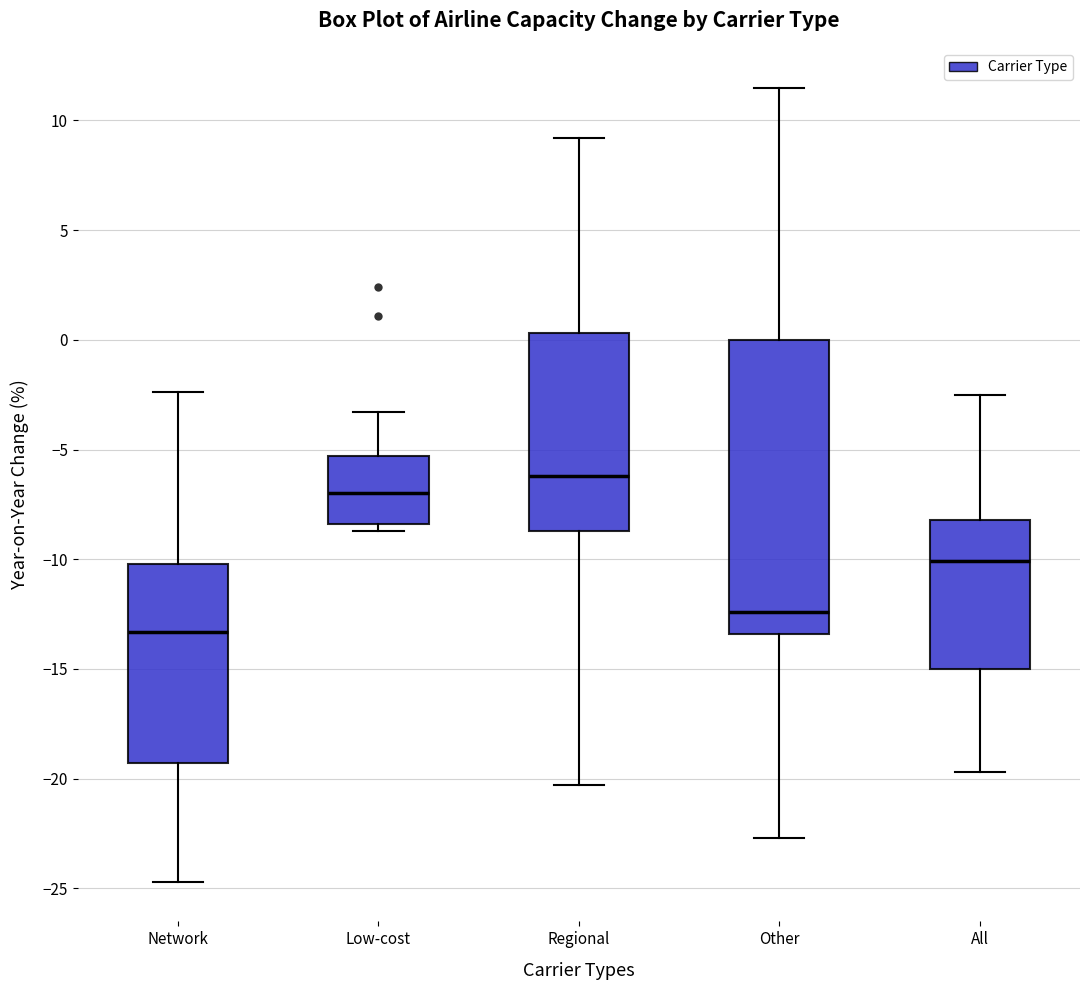

Reading left to right, transcribe this box plot: for each box, give where its median line is, the range the box spans, and where its two whiskers end, as read against the y-axis. The values are not printed on the chart, so give them approximately, as read against the axis.

Network: median -13.5, box -19.5 to -10.0, whiskers -24.5 to -2.5
Low-cost: median -7.0, box -8.5 to -5.5, whiskers -8.5 (just below the box's lower edge) to -3.5
Regional: median -6.0, box -8.5 to 0.5, whiskers -20.5 to 9.0
Other: median -12.5, box -13.5 to 0.0, whiskers -22.5 to 11.5
All: median -10.0, box -15.0 to -8.0, whiskers -19.5 to -2.5